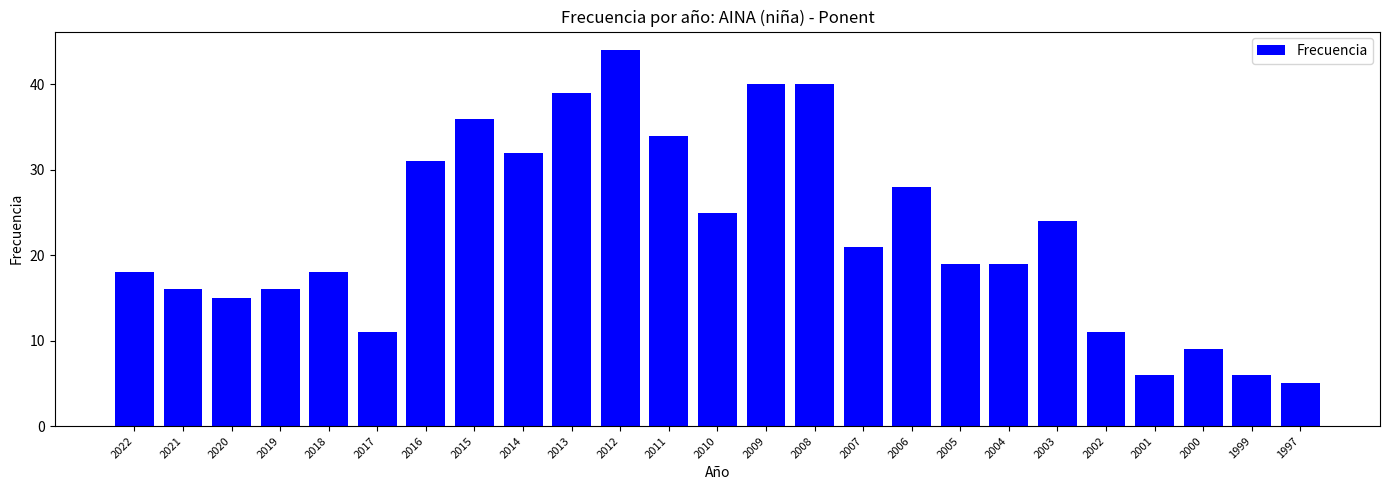

Reading left to right, transcribe all the data shown in this chart.

18	16	15	16	18	11	31	36	32	39	44	34	25	40	40	21	28	19	19	24	11	6	9	6	5